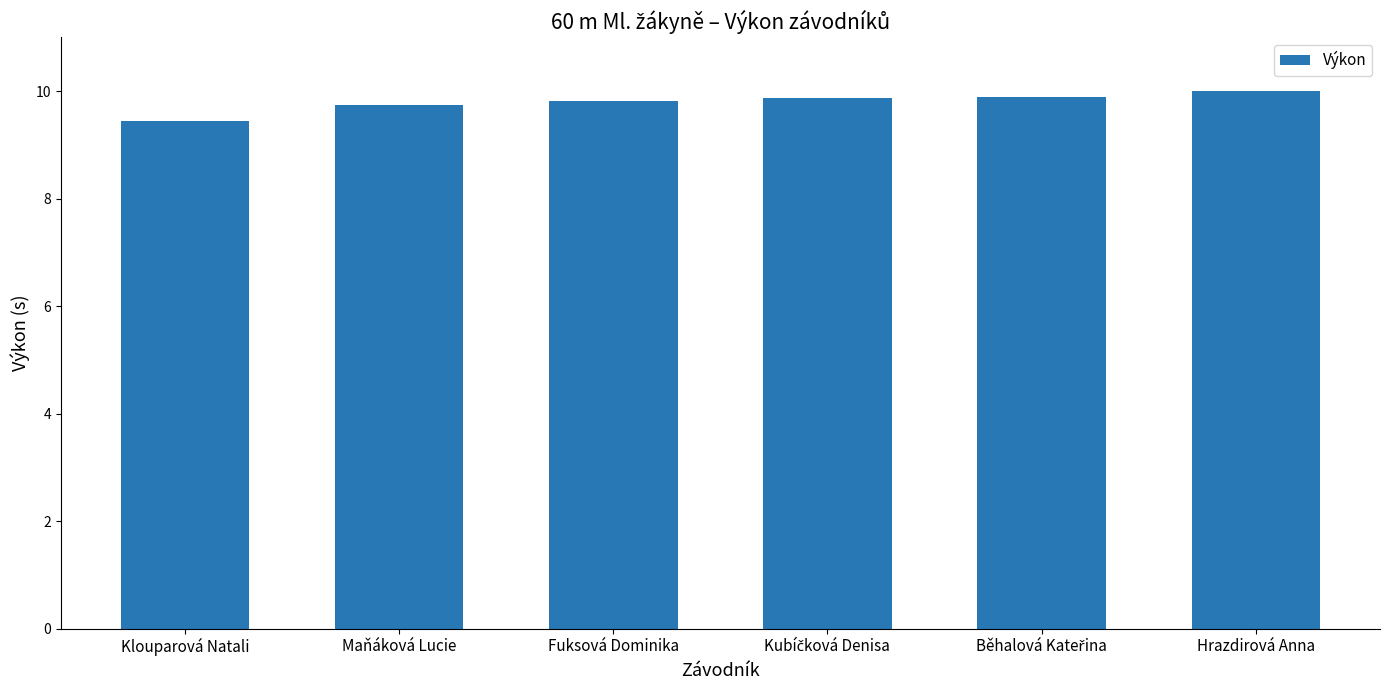

What is the value of the 6th bar from the left?

10.0